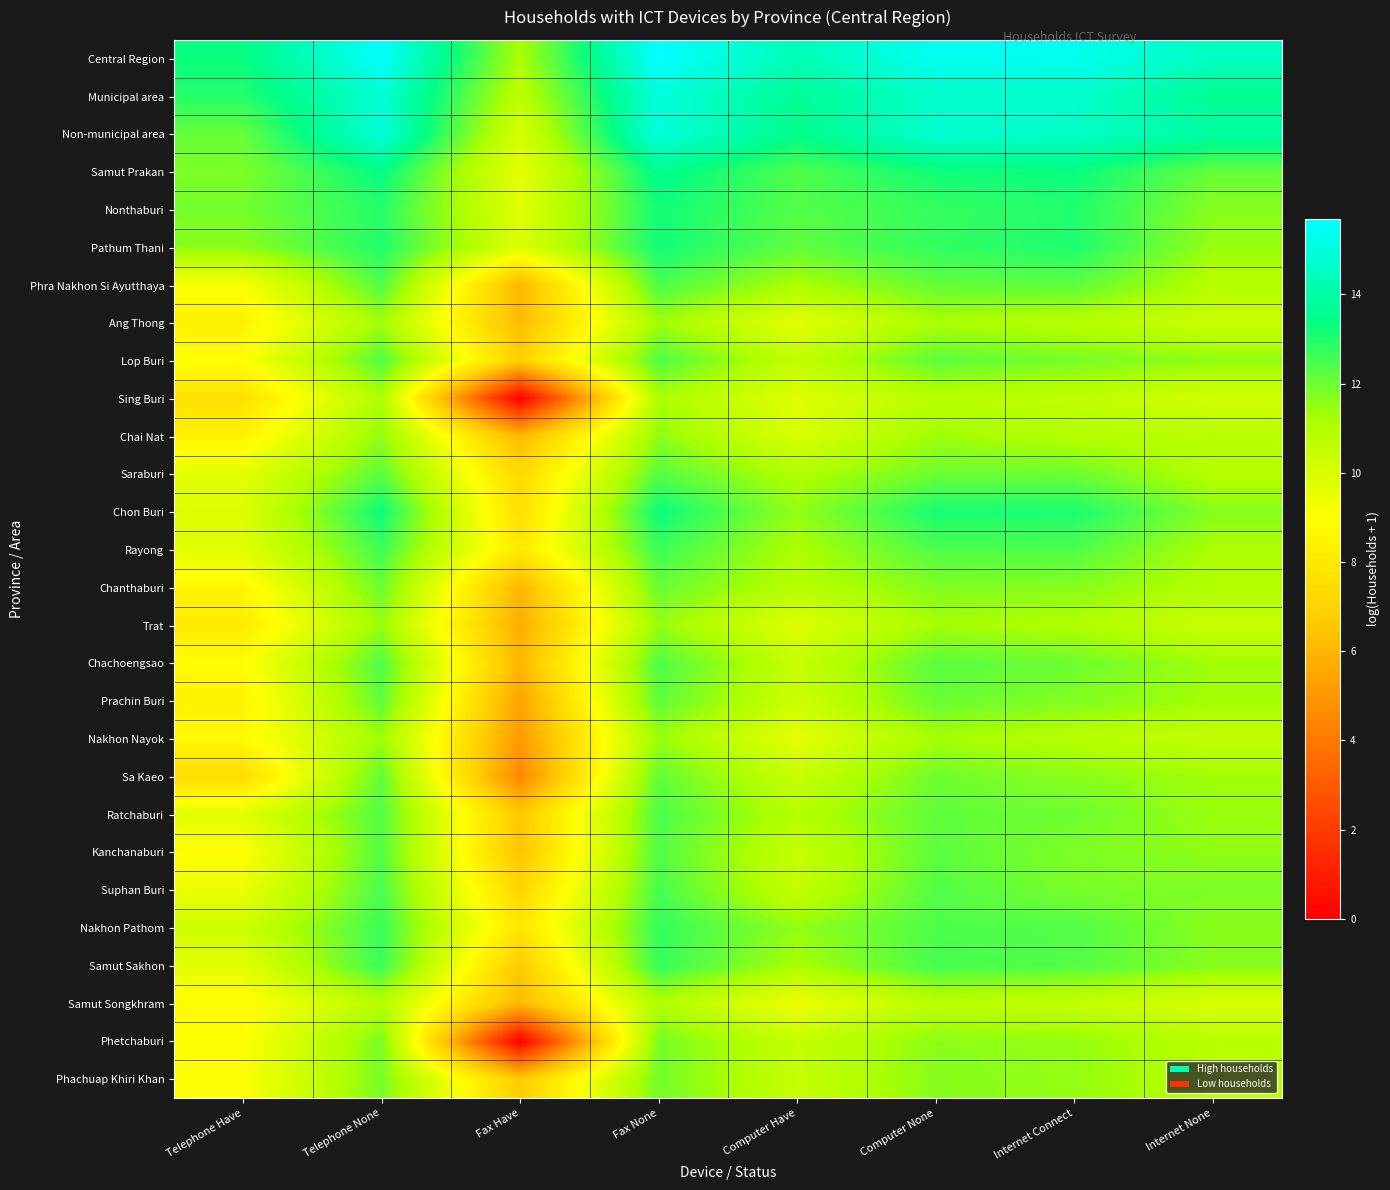

Rank the series by their maximum value, from highest to lowest.

Central Region, Non-municipal area, Municipal area, Samut Prakan, Chon Buri, Nonthaburi, Pathum Thani, Samut Sakhon, Nakhon Pathom, Rayong, Suphan Buri, Phra Nakhon Si Ayutthaya, Ratchaburi, Chachoengsao, Lop Buri, Kanchanaburi, Saraburi, Prachin Buri, Sa Kaeo, Chanthaburi, Phachuap Khiri Khan, Phetchaburi, Chai Nat, Trat, Nakhon Nayok, Ang Thong, Sing Buri, Samut Songkhram